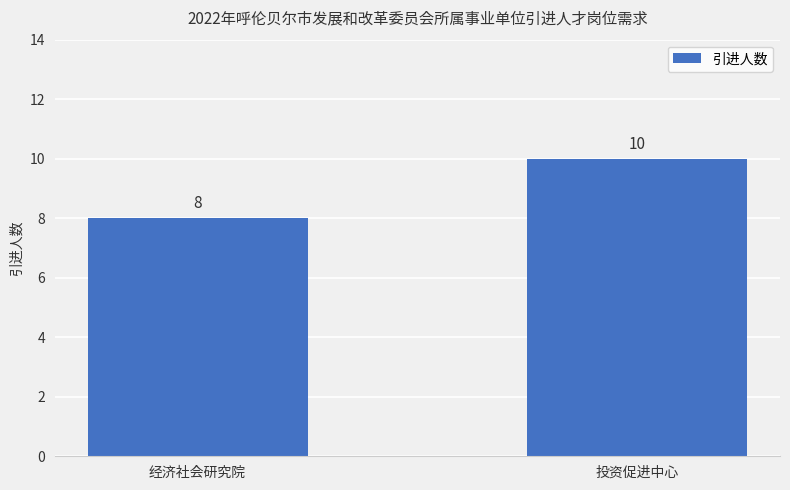

Which category has the lowest value across all series?

经济社会研究院